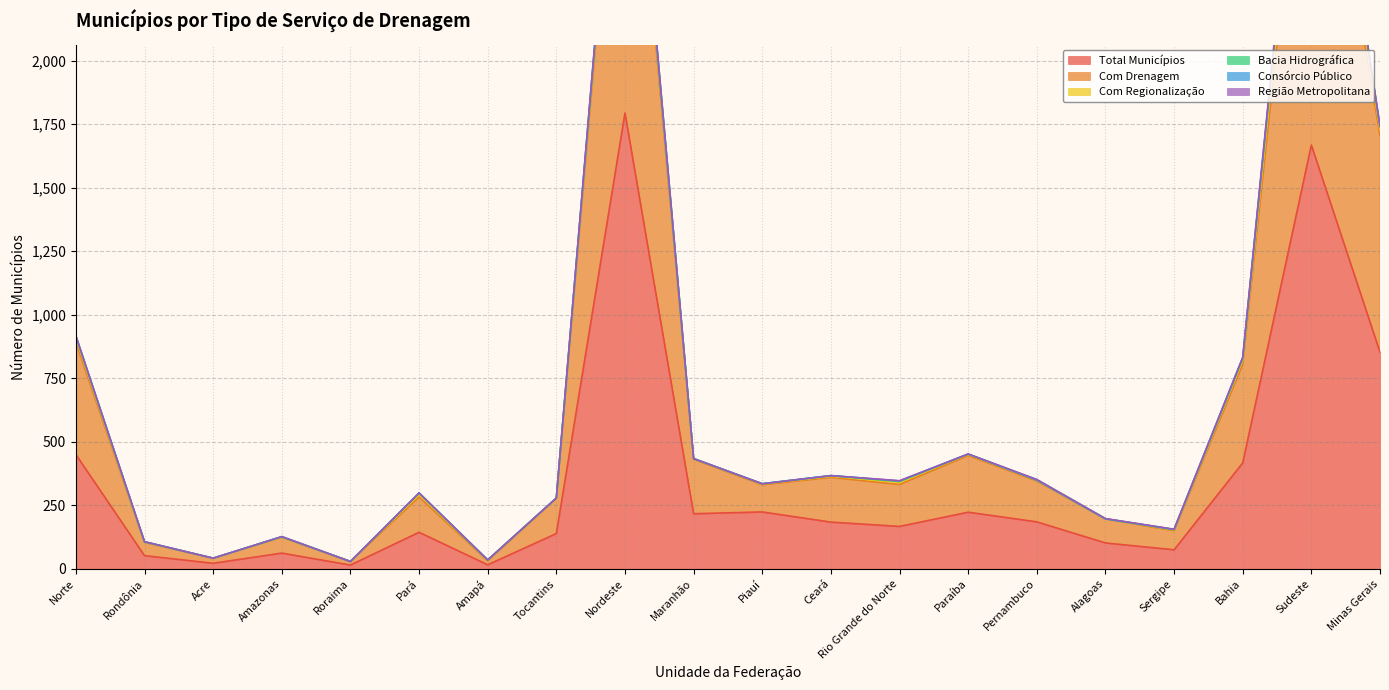

The value of Região Metropolitana at Sergipe is 1. True or false?

True